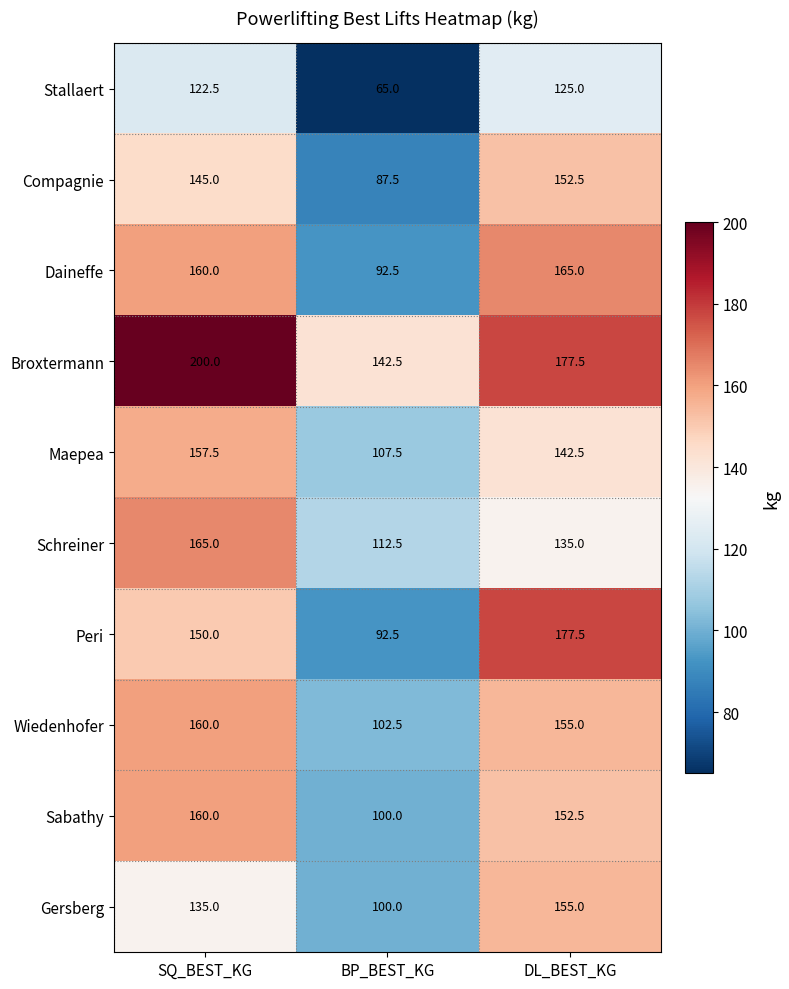

Read the Peri value at SQ_BEST_KG.

150.0